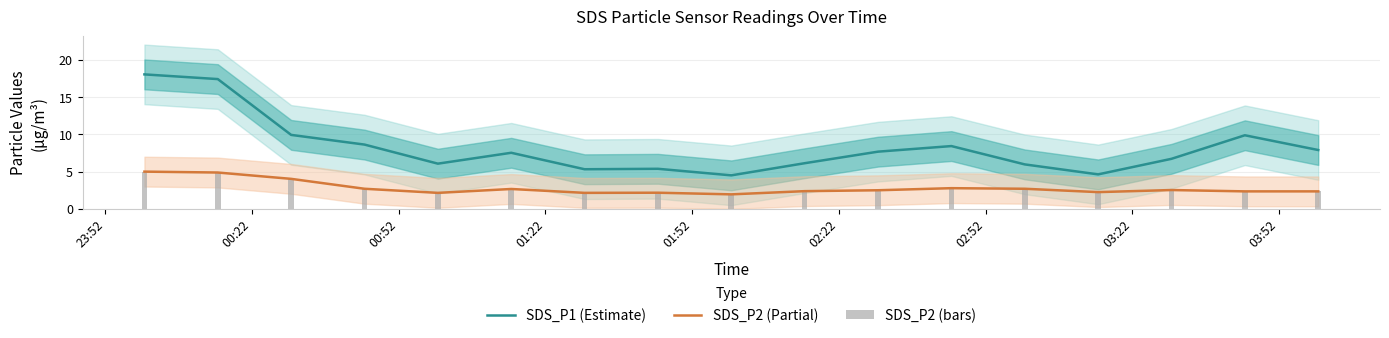

At how many categories does at least one series exceed 9?

4